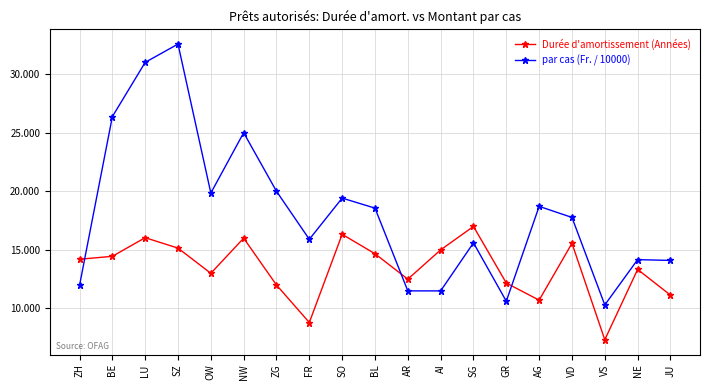

How many lines are shown in the chart?

2